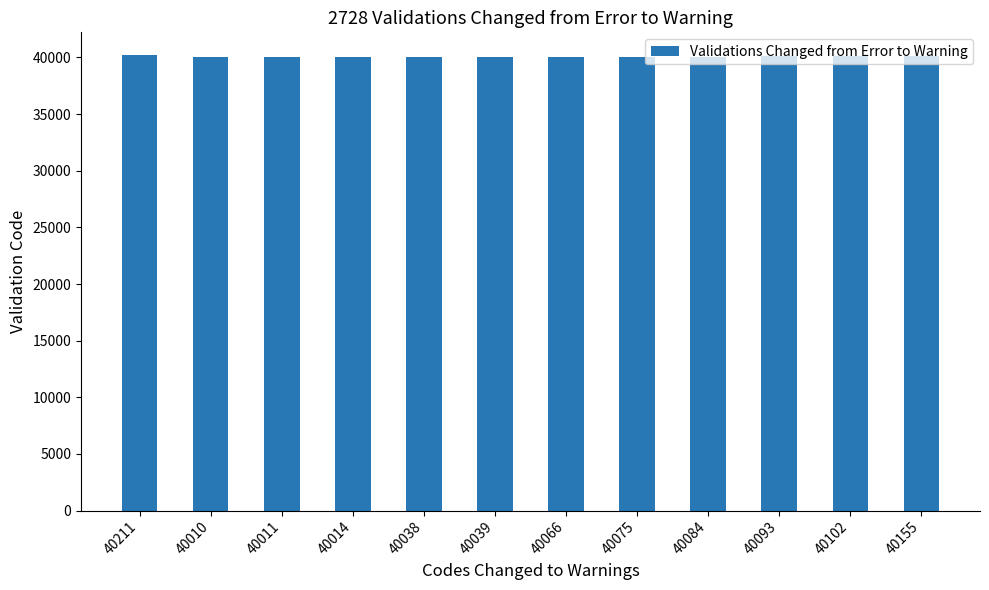

What is the ratio of the value at 40211 to the value at 40038?

1.0